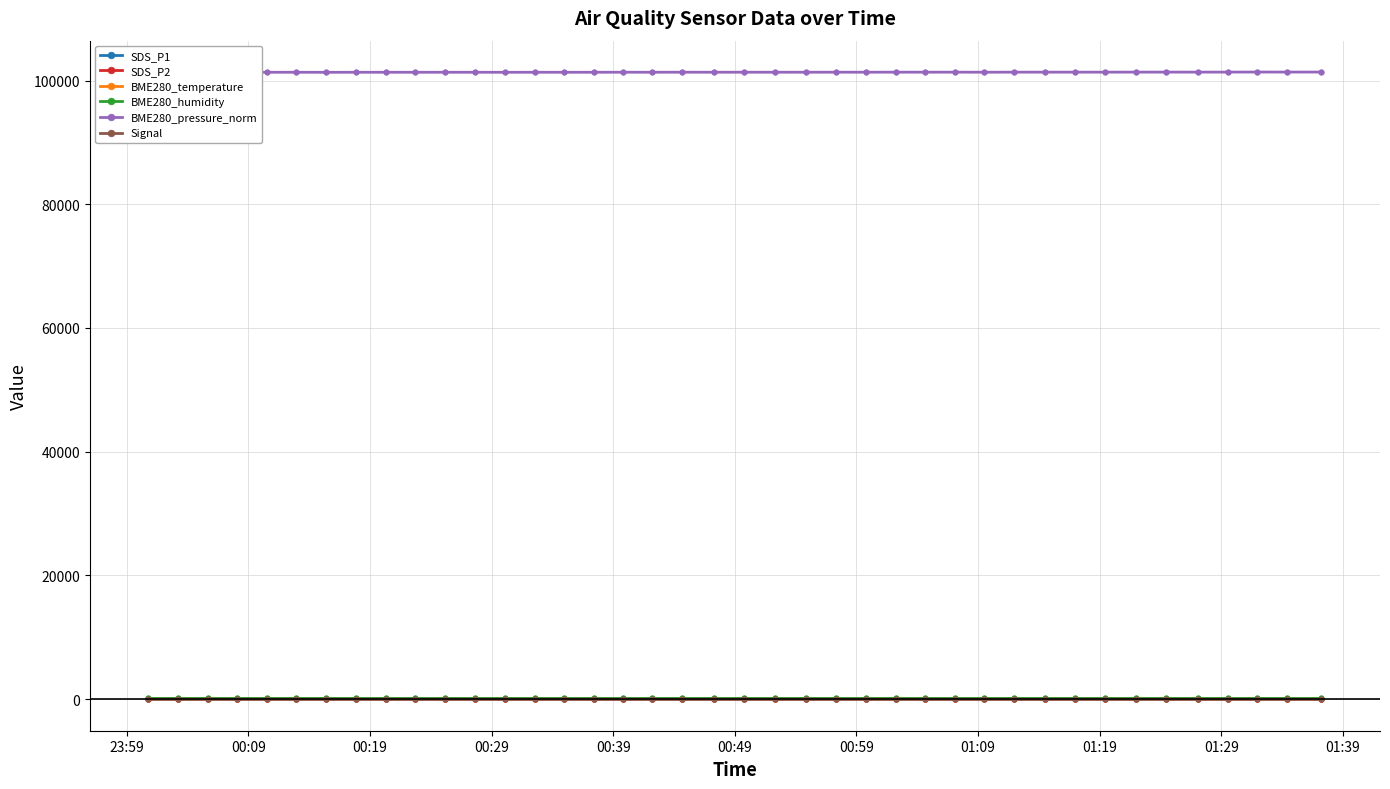

True or false: BME280_pressure_norm has more than 2 points higher than both neighbors.

True